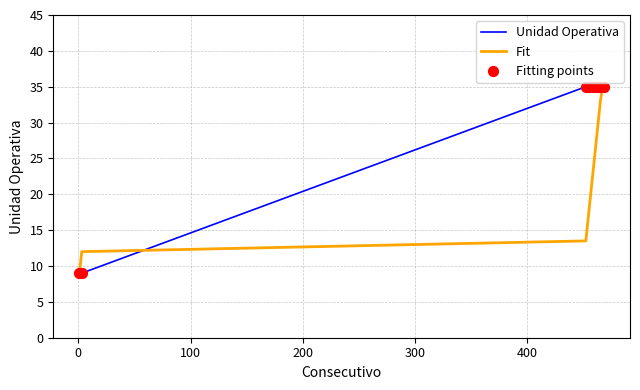

List the series in order of their overall mean, lowest first.

Fit, Unidad Operativa